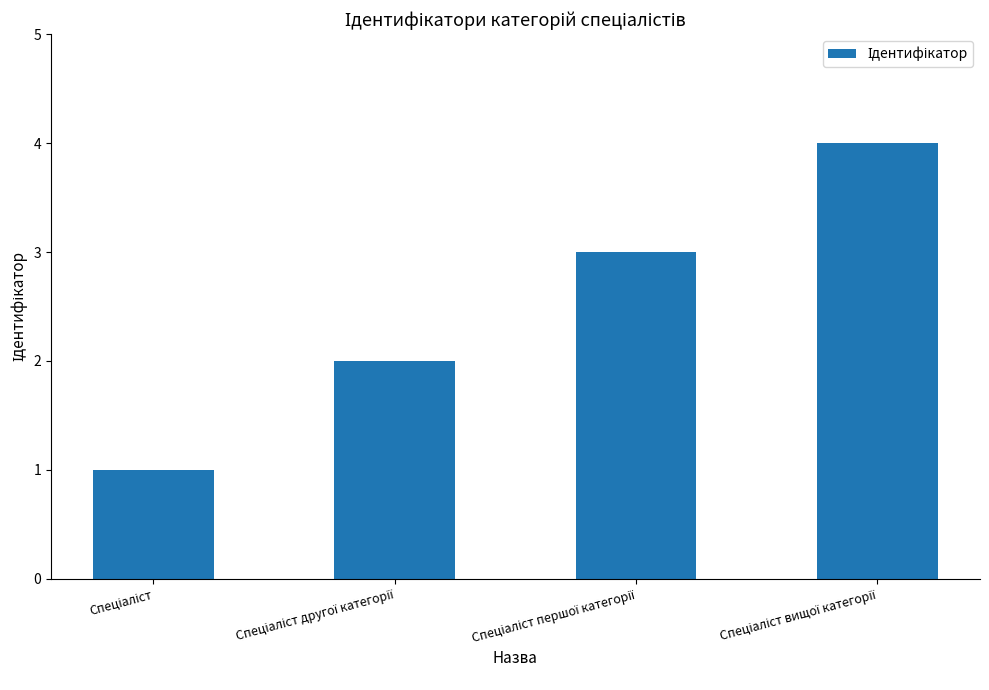

What is the minimum value shown in the chart?

1